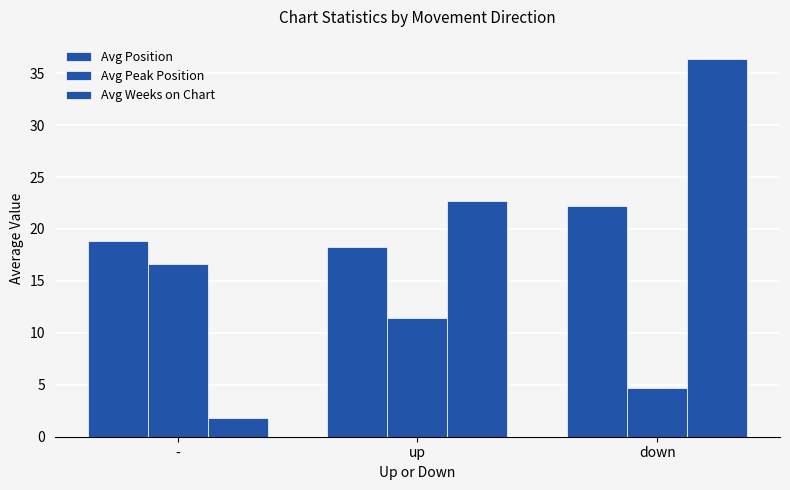

Does the chart contain any negative values?

No